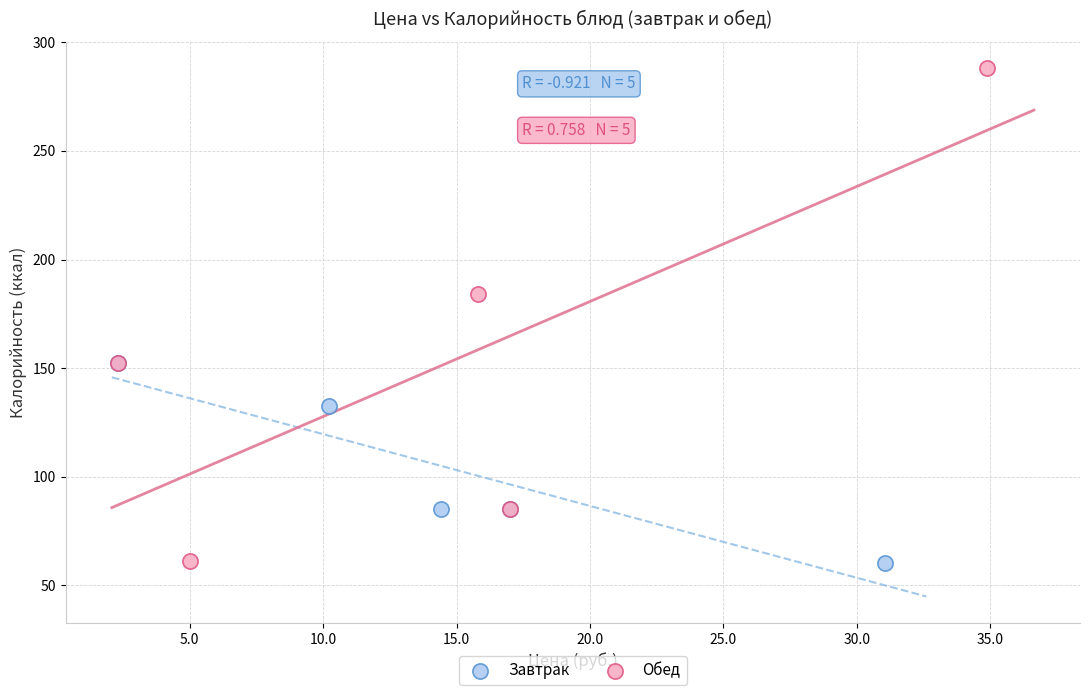

Which series has the largest Y range (max minus min)?

Обед